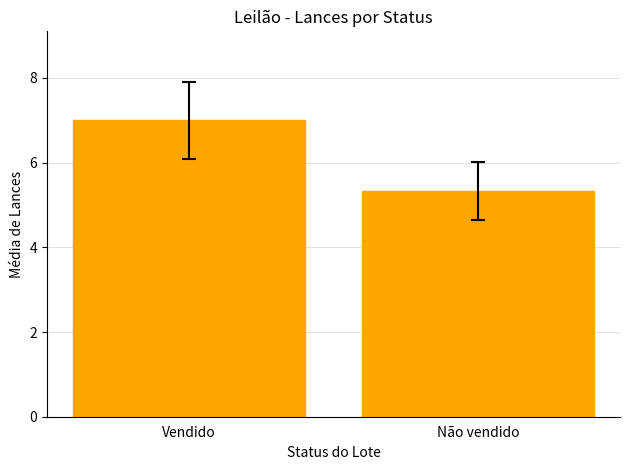

What is the average value?

6.2